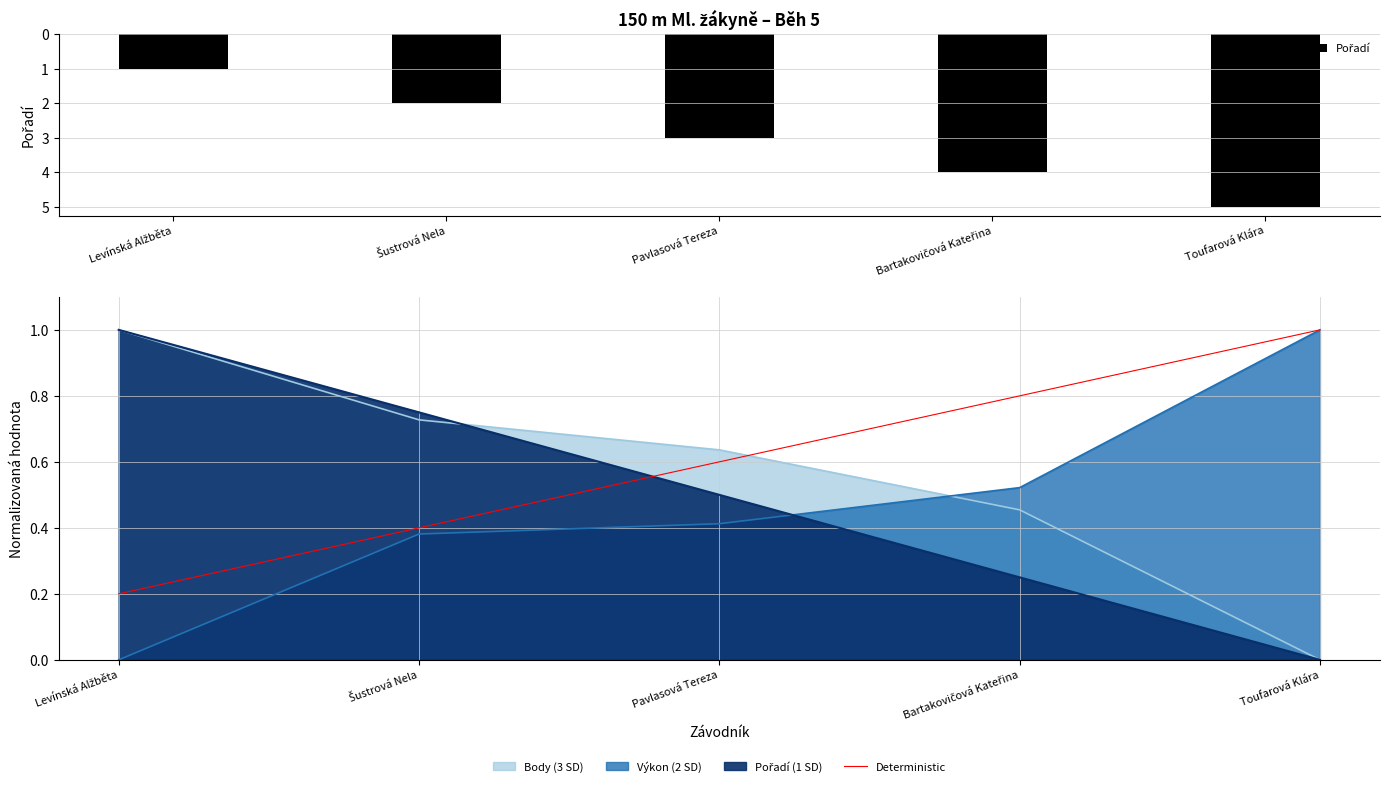

What is the difference between the maximum and minimum values in the Pořadí series?

4.0